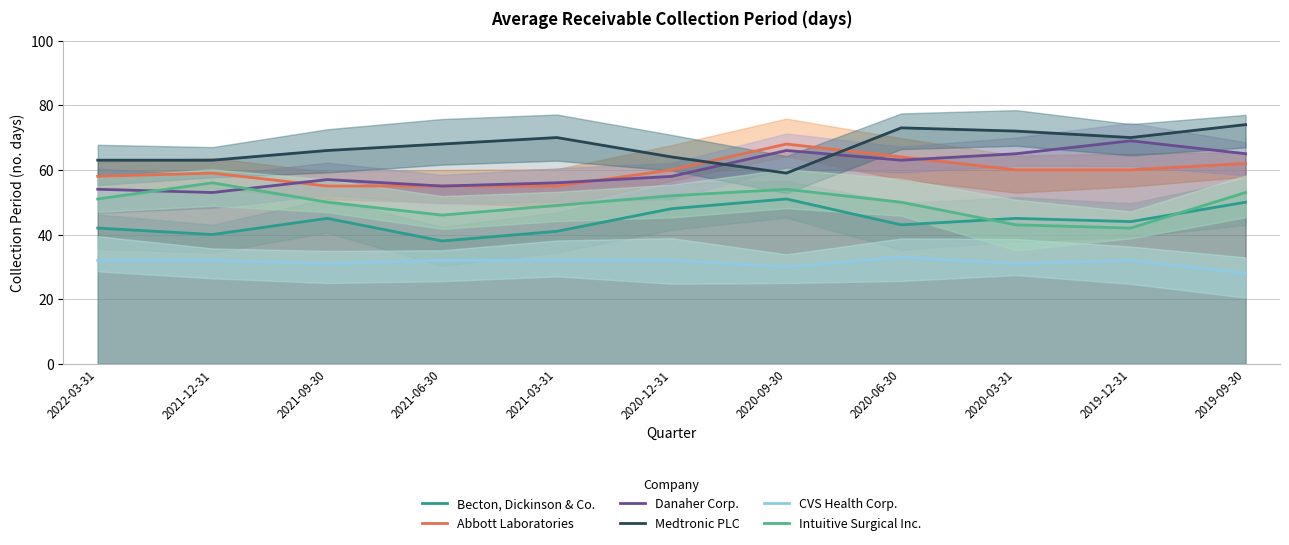

At which category does Intuitive Surgical Inc. reach its first local valley?

2021-06-30